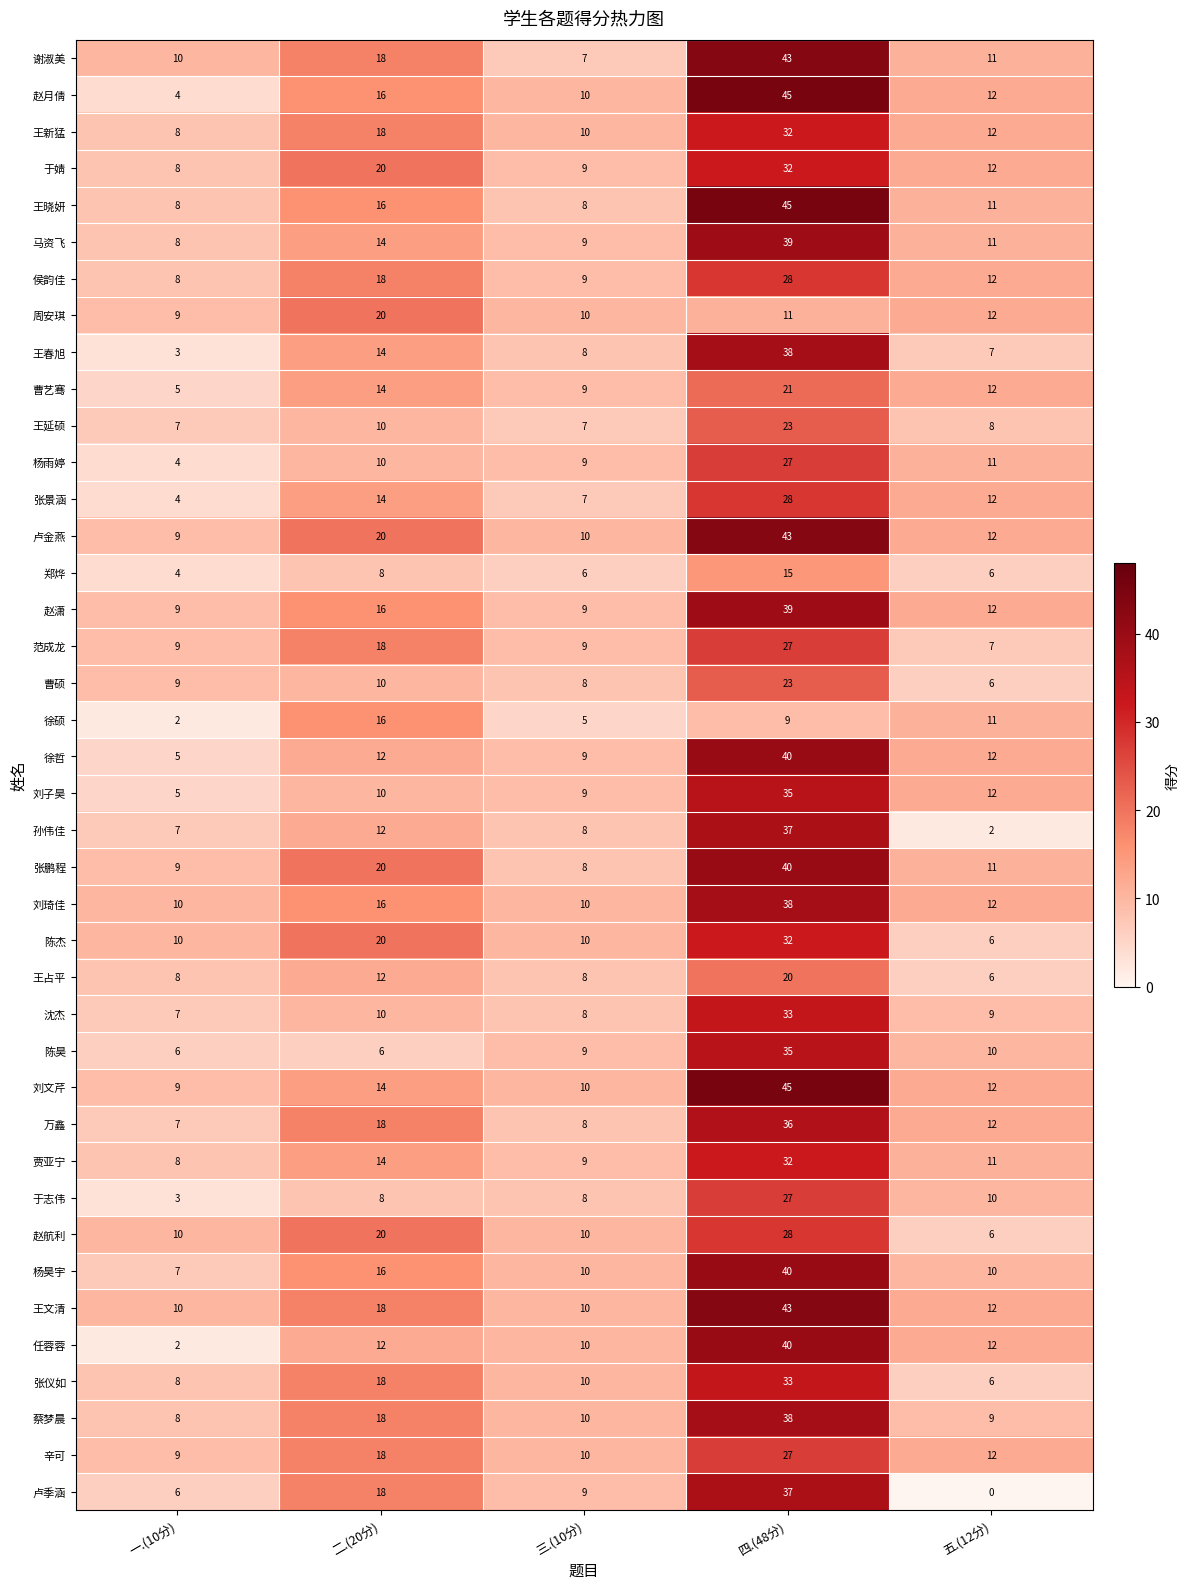

What is the sum of the 郑烨 values at 四.(48分) and 三.(10分)?

21